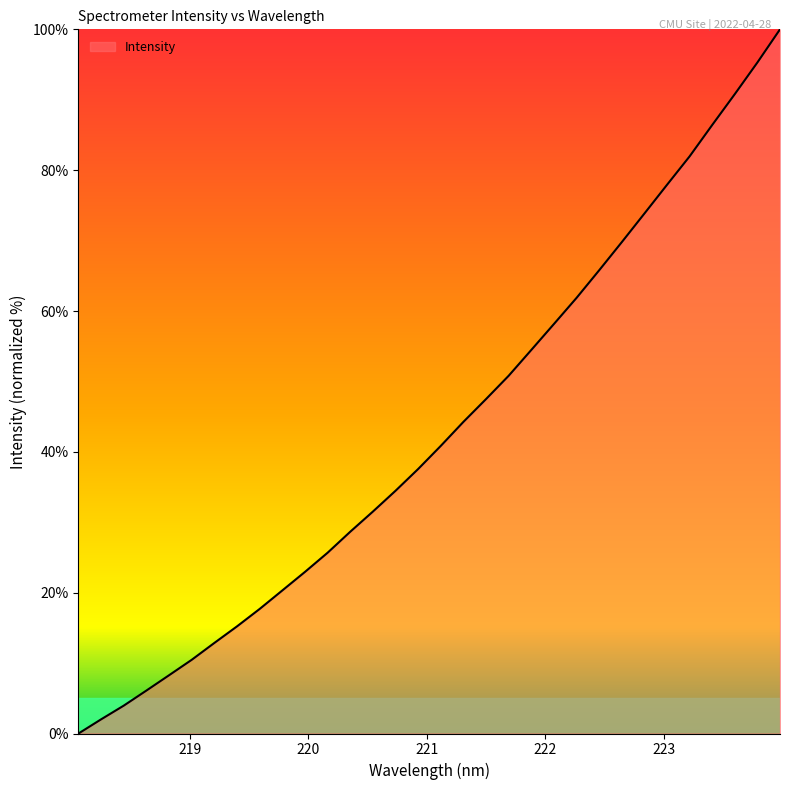

How many lines are shown in the chart?

1